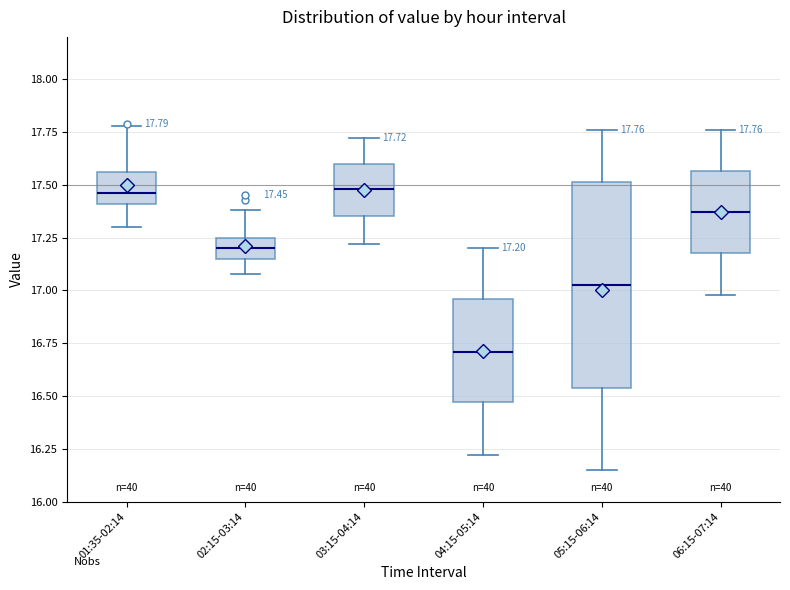

Which box is the tallest, from its lower edge to its upper edge?

05:15-06:14